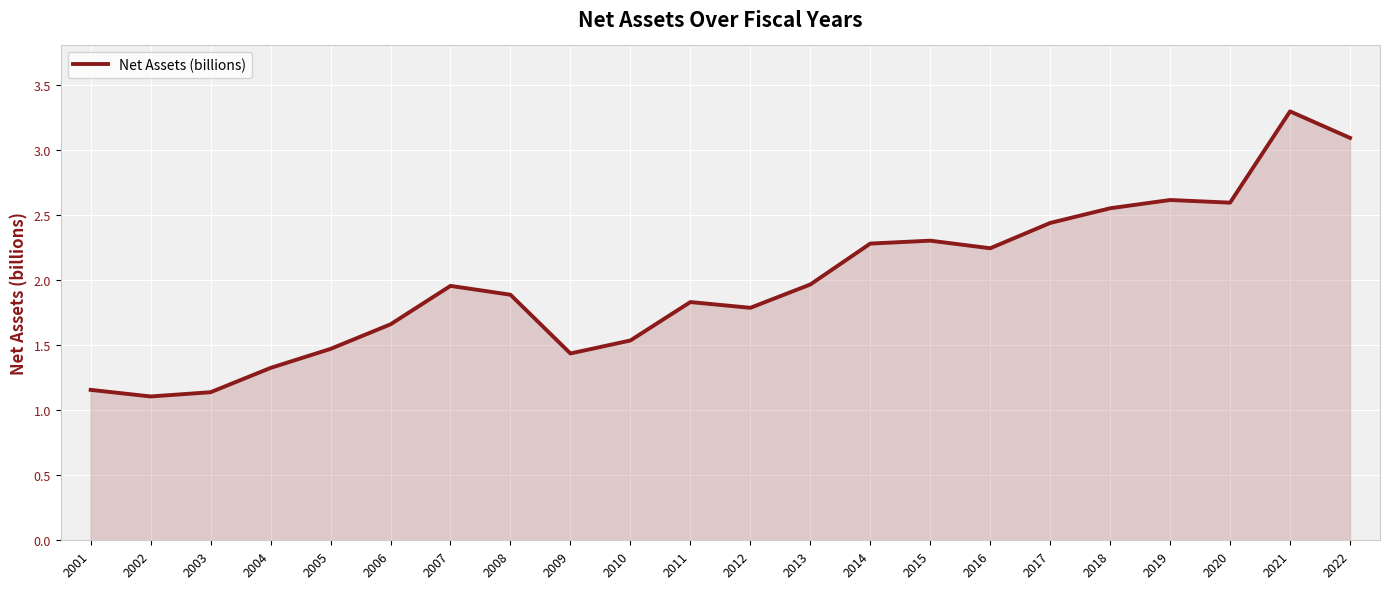

What value does the data have at 2017?

2.4